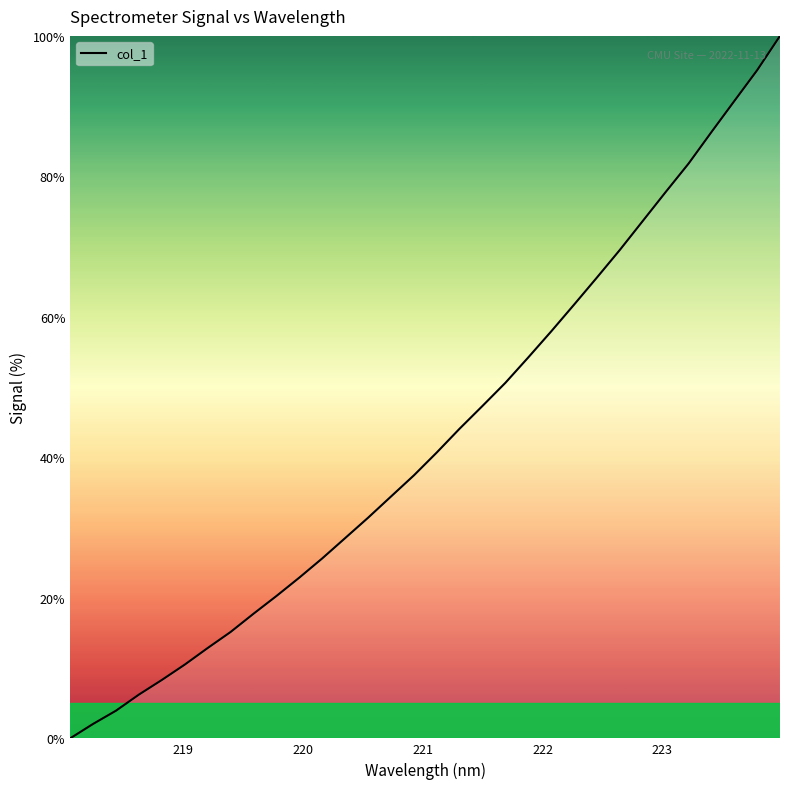

What is the greatest value displayed?

100.0